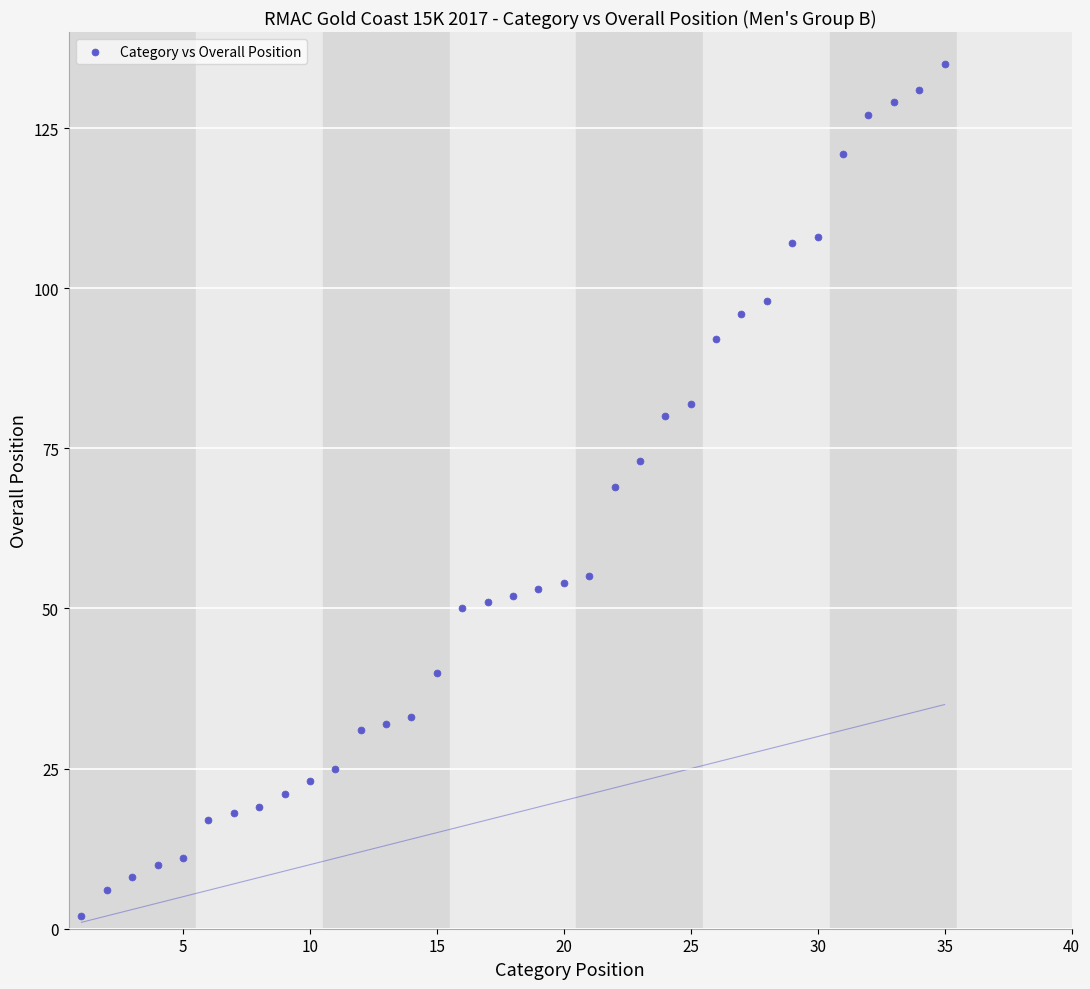

What is the range of X values (max minus min)?

34